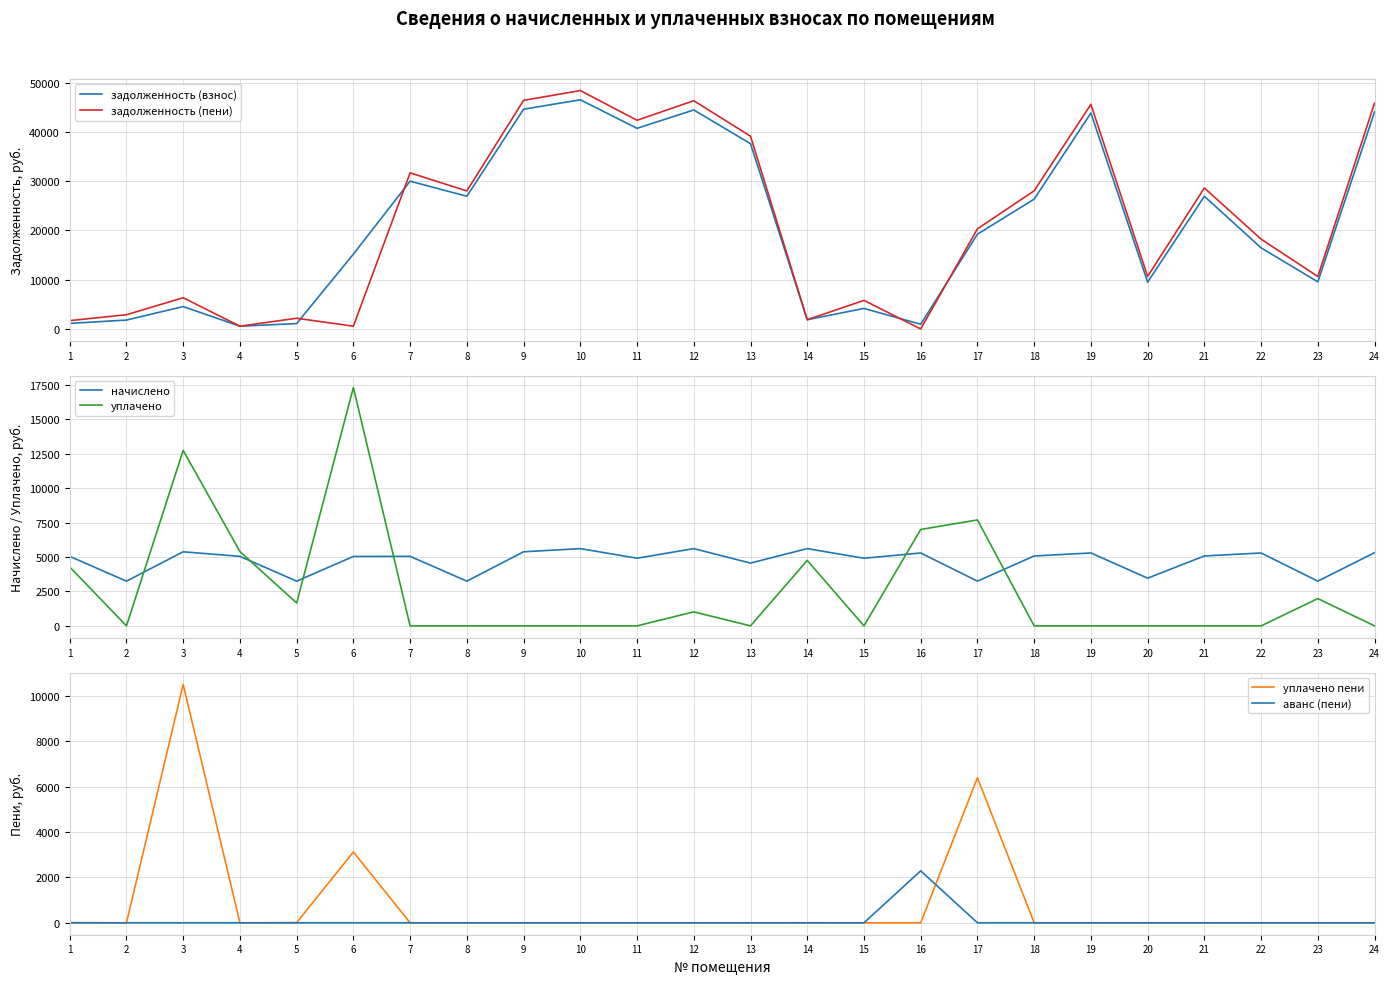

Reading left to right, extract all data points from this chart.

задолженность (взнос): 1126.1	1803.7	4540.1	560.8	1089.3	15184.6	29986.0	26919.4	44587.0	46496.9	40707.1	44436.6	37593.5	1869.6	4160.2	947.0	19228.9	26340.6	43817.5	9499.8	26917.7	16455.9	9559.4	44049.8
задолженность (пени): 1684.8	2886.1	6332.9	560.8	2171.7	560.0	31668.4	28001.8	46379.8	48366.5	42343.9	46306.2	39112.7	1869.6	5797.0	0.0	20311.3	28032.6	45581.5	10654.1	28609.7	18219.9	10641.8	45821.0
начислено: 5047.2	3247.2	5378.4	5047.2	3247.2	5040.0	5047.2	3247.2	5378.4	5608.8	4910.4	5608.8	4557.6	5608.8	4910.4	5292.0	3247.2	5076.0	5292.0	3463.2	5076.0	5292.0	3247.2	5313.6
уплачено: 4275.6	0.0	12737.9	5397.7	1662.1	17304.6	0.0	0.0	0.0	0.0	0.0	1017.4	0.0	4751.9	0.0	7000.0	7690.5	0.0	0.0	0.0	0.0	0.0	1980.0	0.0
уплачено пени: 7.0	0.0	10499.9	0.0	6.9	3120.0	0.0	0.0	0.0	0.0	0.0	0.0	0.0	1.3	0.0	0.0	6390.3	0.0	0.0	0.0	0.0	0.0	0.0	0.0
аванс (пени): 0.0	0.0	0.0	0.0	0.0	0.0	0.0	0.0	0.0	0.0	0.0	0.0	0.0	0.0	0.0	2289.0	0.0	0.0	0.0	0.0	0.0	0.0	0.0	0.0